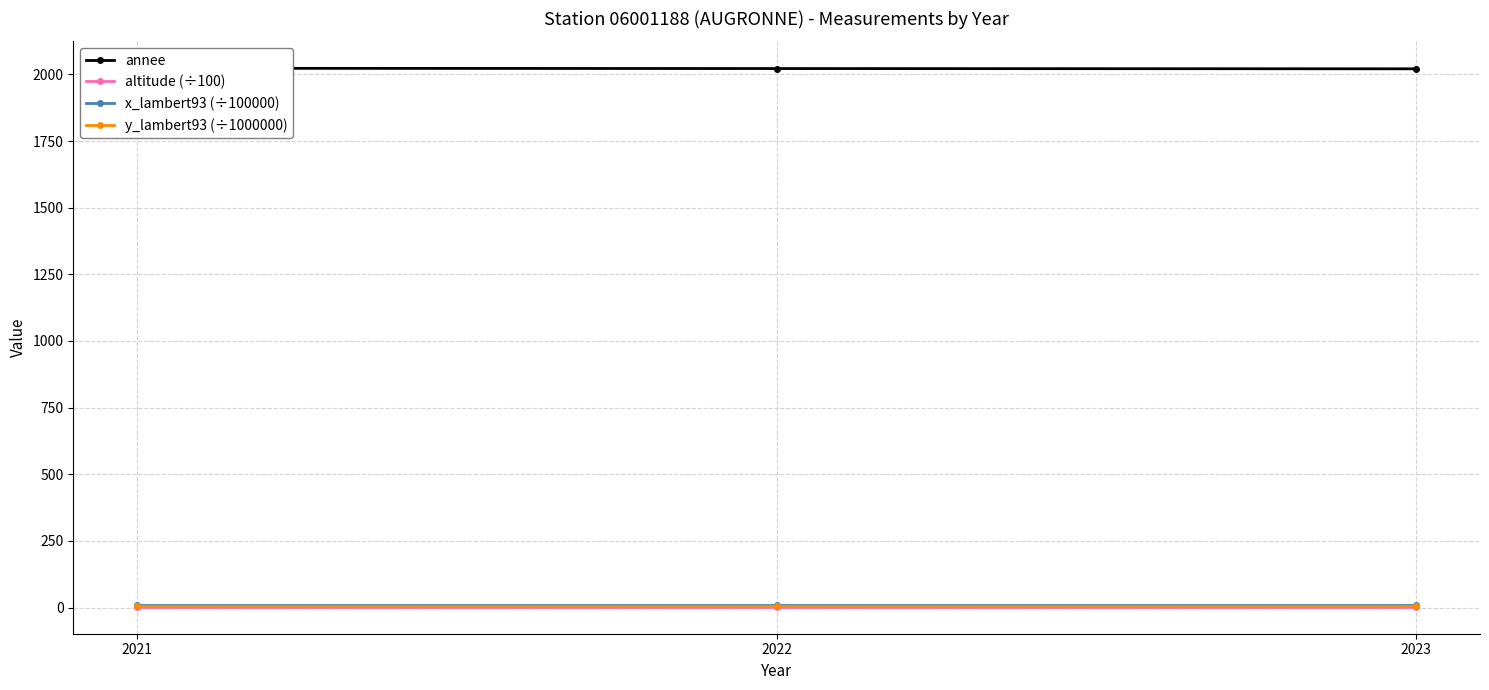

Which has a higher value, 2021 or 2023?

2021